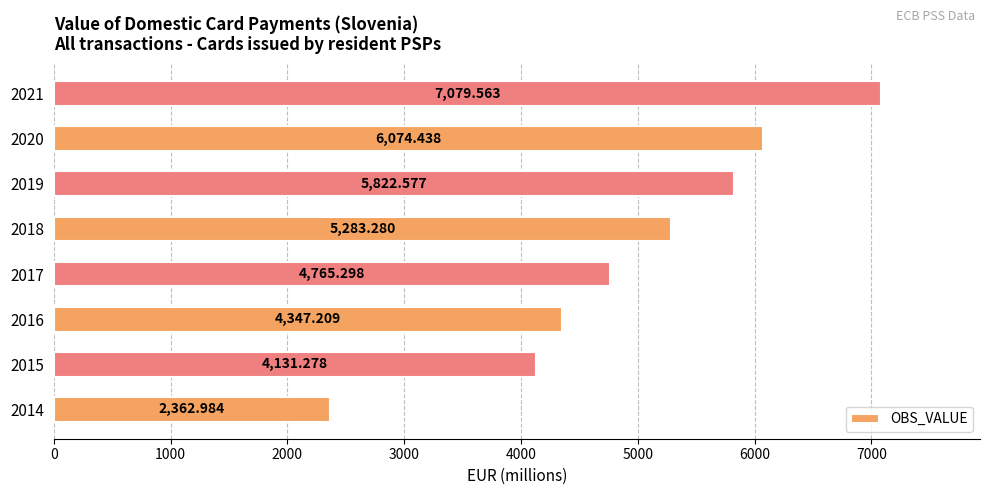

What is the greatest value displayed?

7079.6